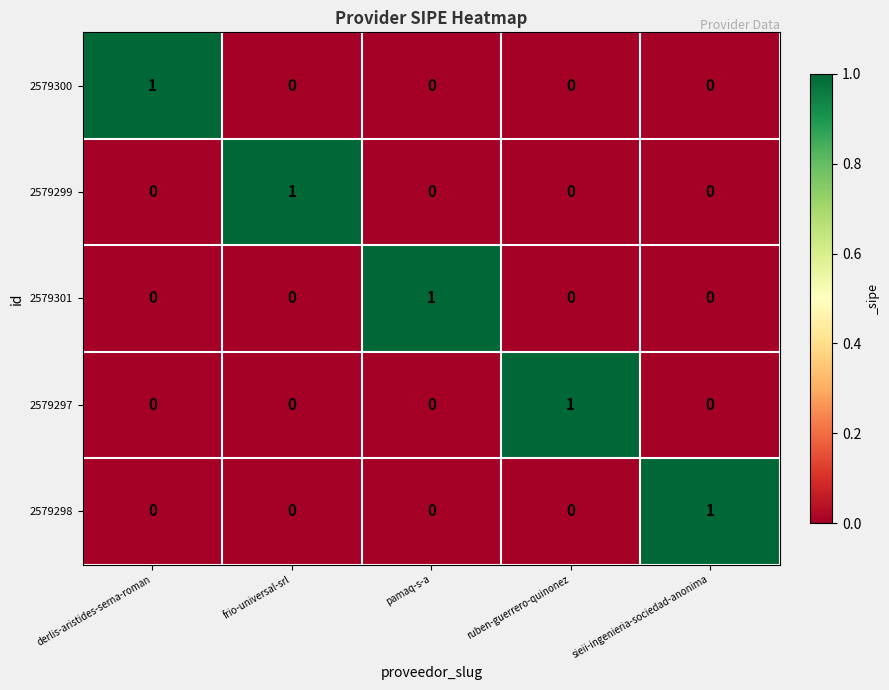

Reading right to left, transcribe all the data shown in this chart.

2579300: 0	0	0	0	1
2579299: 0	0	0	1	0
2579301: 0	0	1	0	0
2579297: 0	1	0	0	0
2579298: 1	0	0	0	0